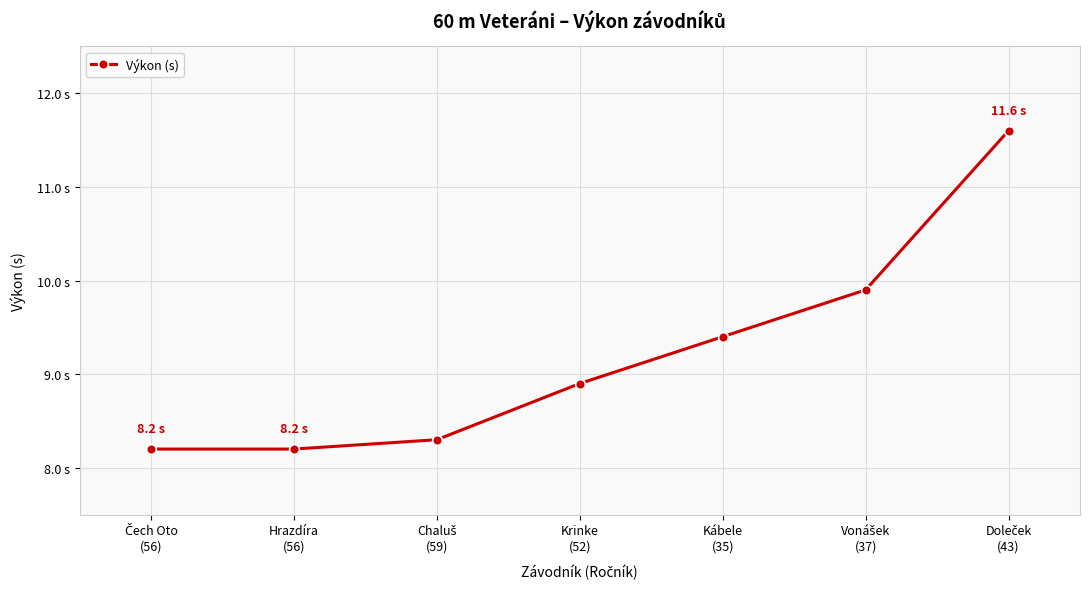

The chart shows a value of 9.9 at Vonášek
(37). True or false?

True